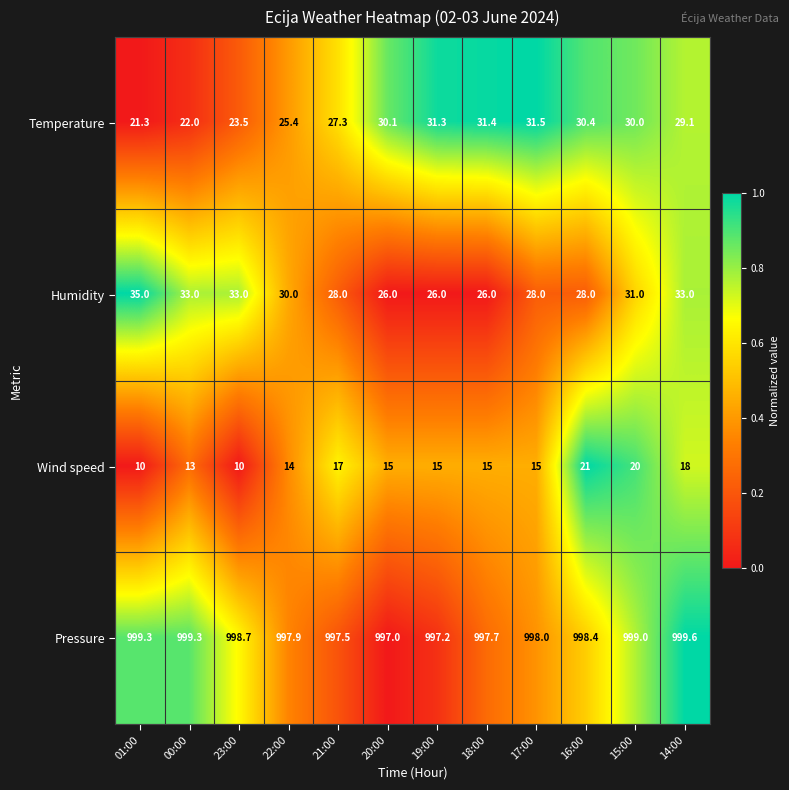

Count the number of data series in this chart.

4